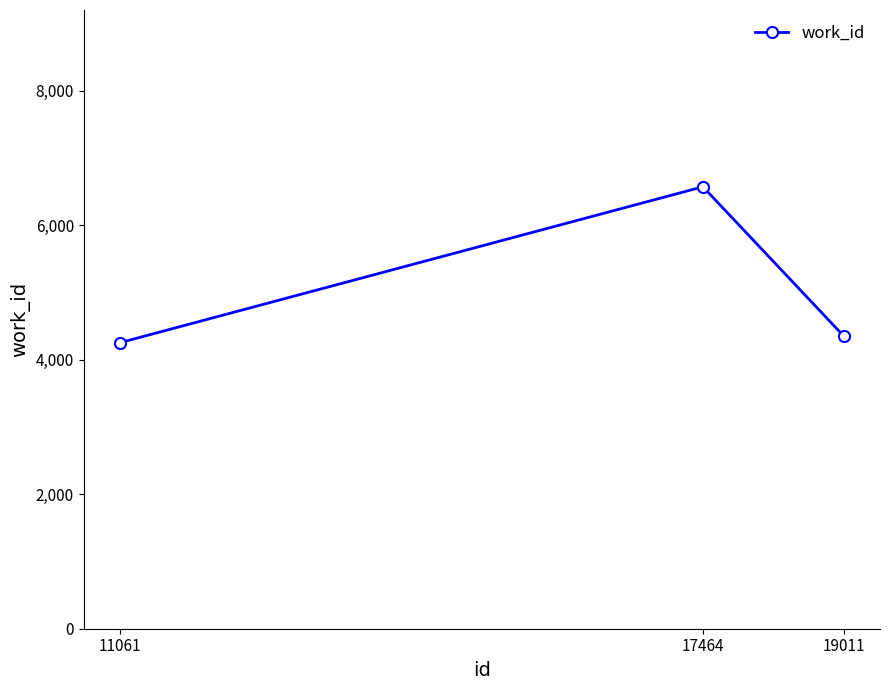

Where does the data first go above 4351?

17464